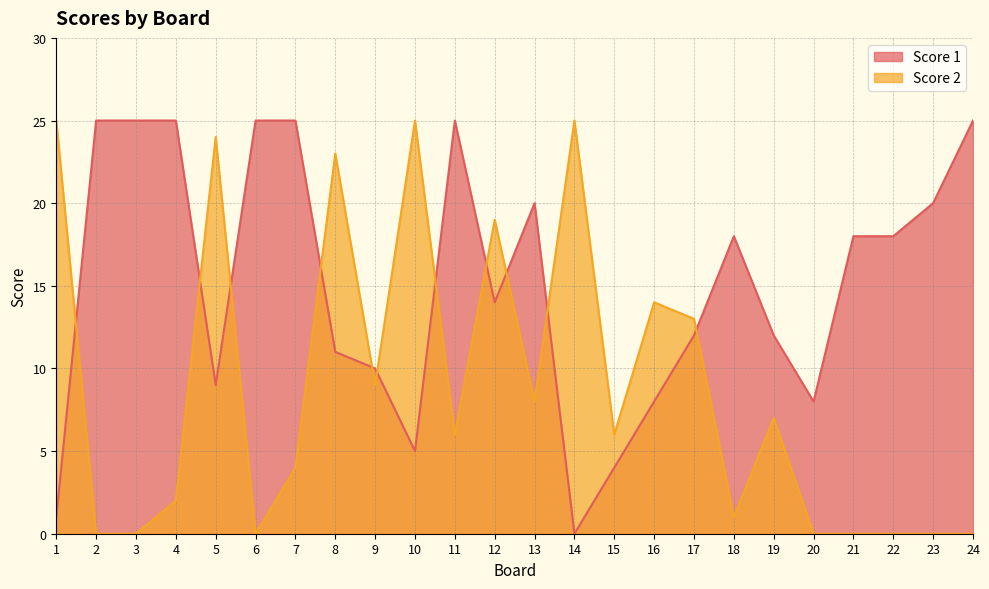

What is the maximum value shown in the chart?

25